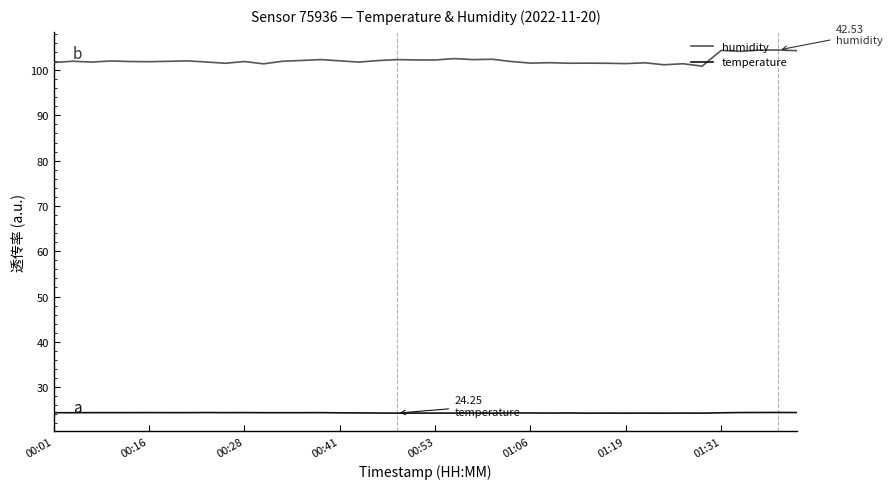

Which series has the largest range (max minus min)?

humidity